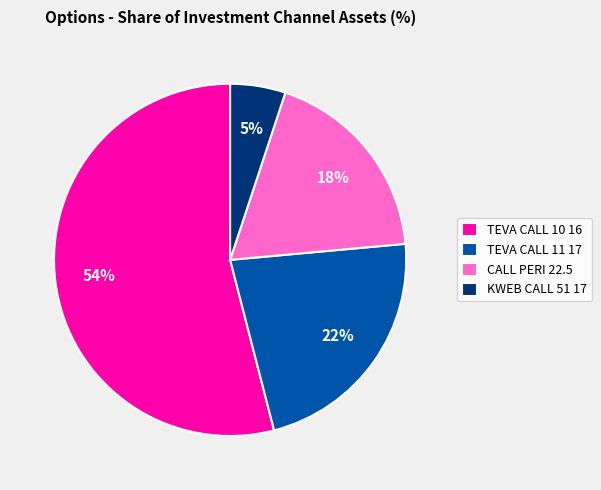

Which slice is the largest?

TEVA CALL 10 16